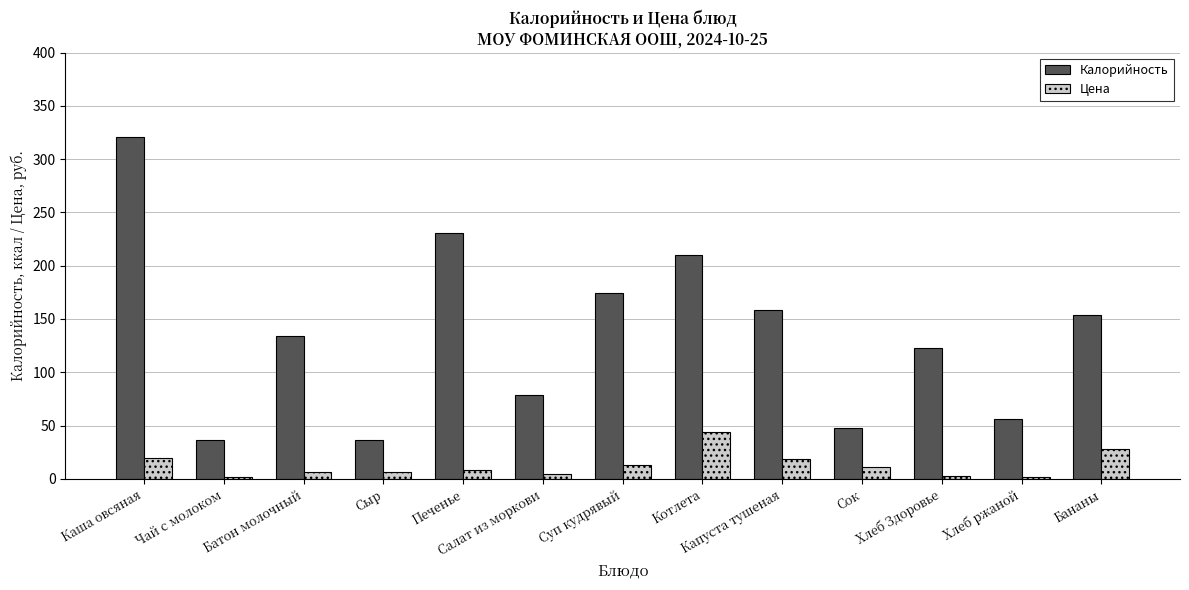

At which category is the sum across all series the highest?

Каша овсяная